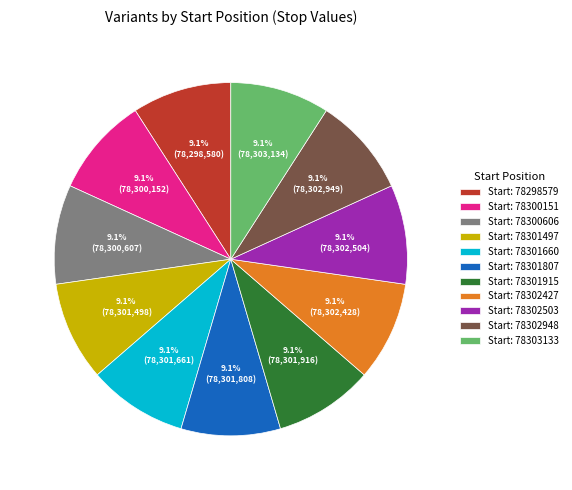

How much of the chart is everything except Start: 78302948?

90.9%